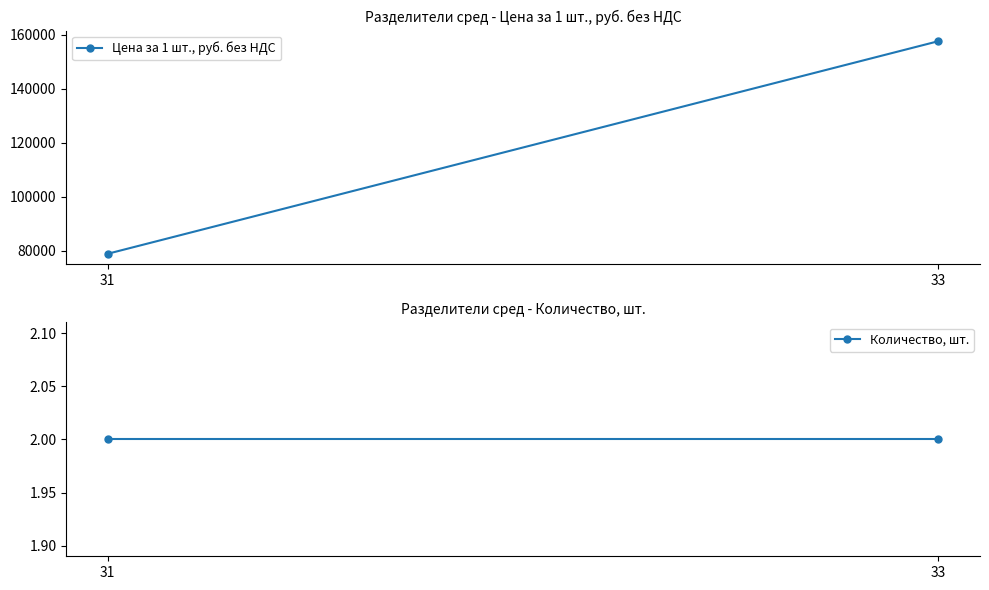

Reading left to right, list all the values displayed in this chart.

Цена за 1 шт., руб. без НДС: 31=78900	33=157620
Количество, шт.: 31=2	33=2